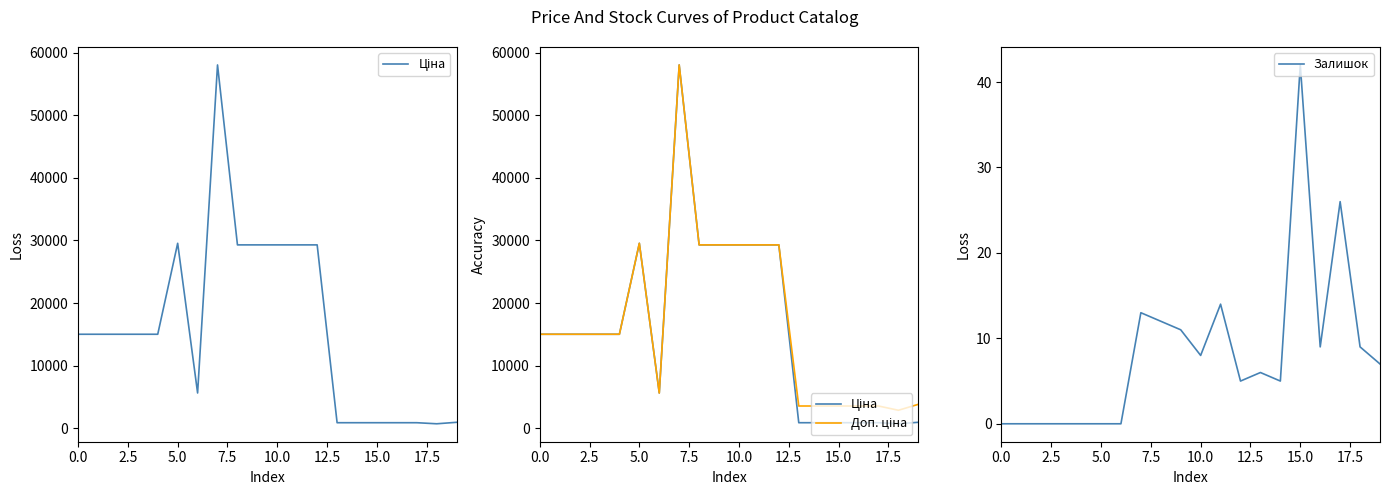

How many interior local valleys does the Доп. ціна series have?

2